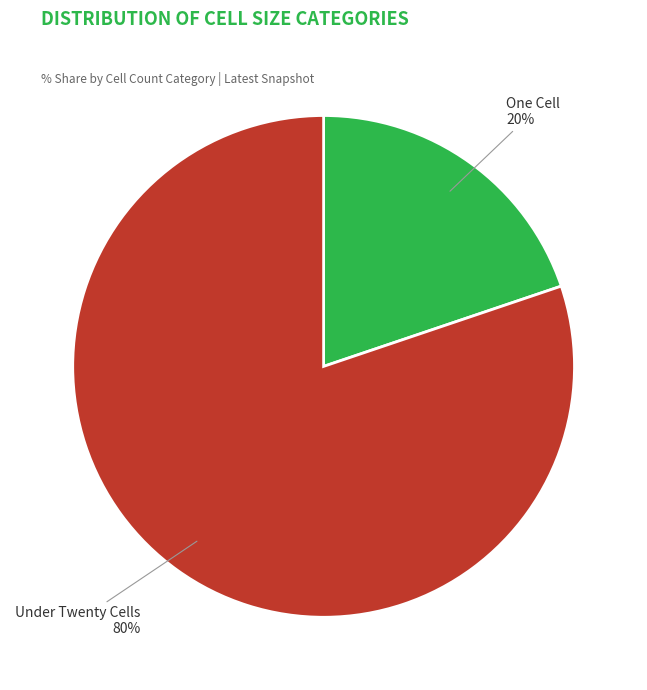

How many segments does this pie chart have?

2